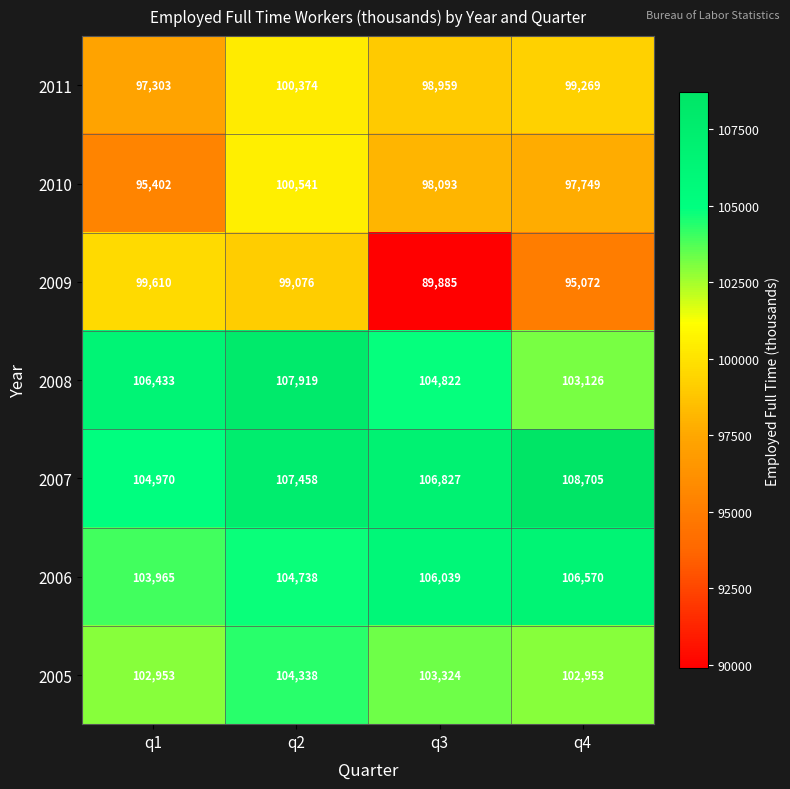

Which label corresponds to the smallest value in the chart?

q3